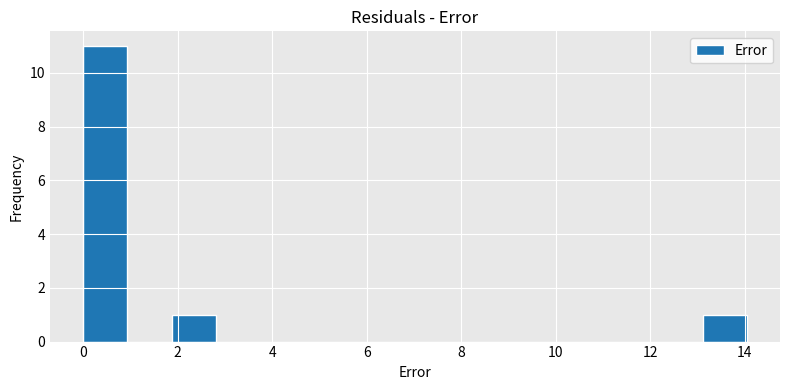

Over which range of the x-axis is the bar tallest?

0.0 to 1.0